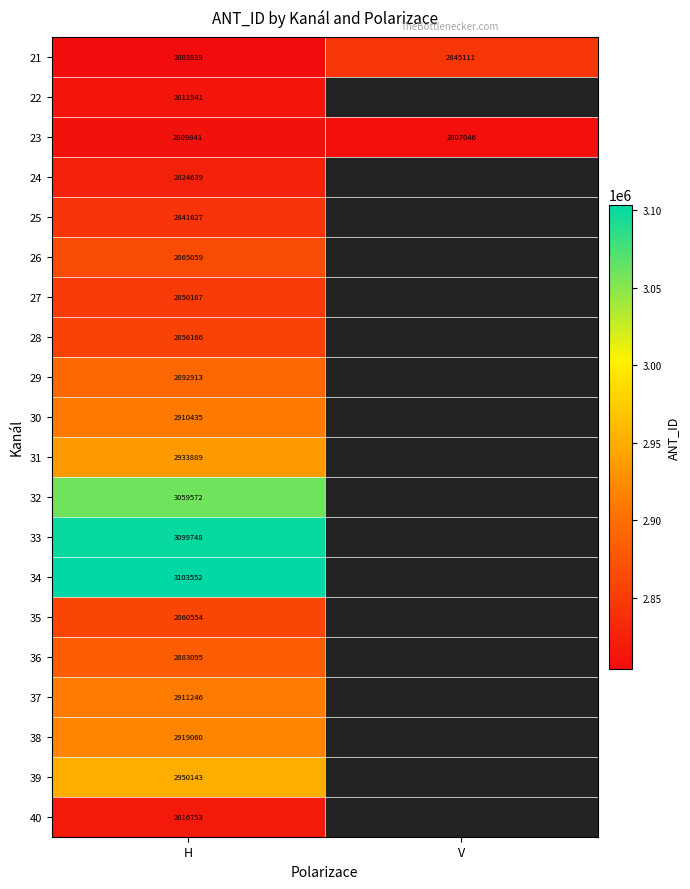

Which has a higher value, H or V?

V